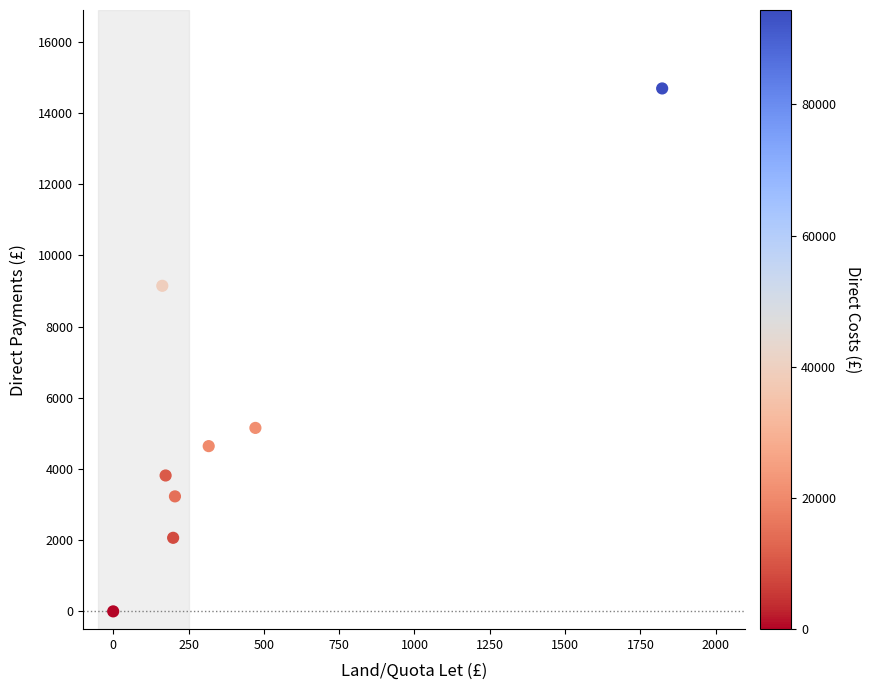

What is the average Y value?

5344